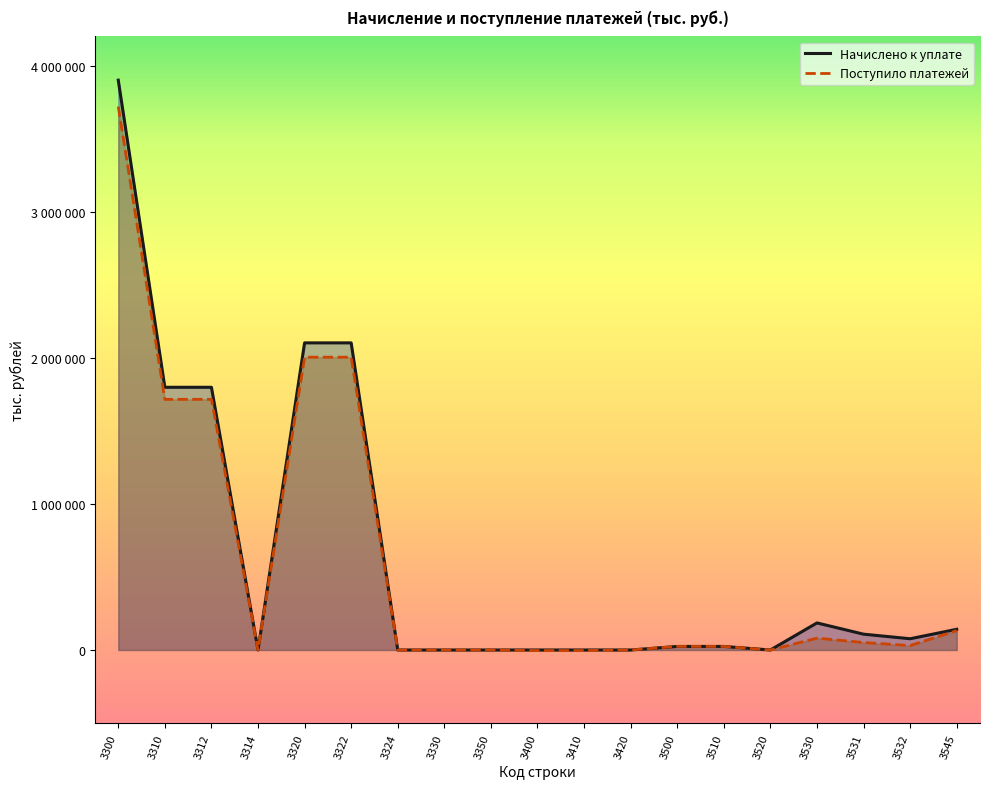

What is the difference between the maximum and minimum values in the Начислено к уплате series?

3900488